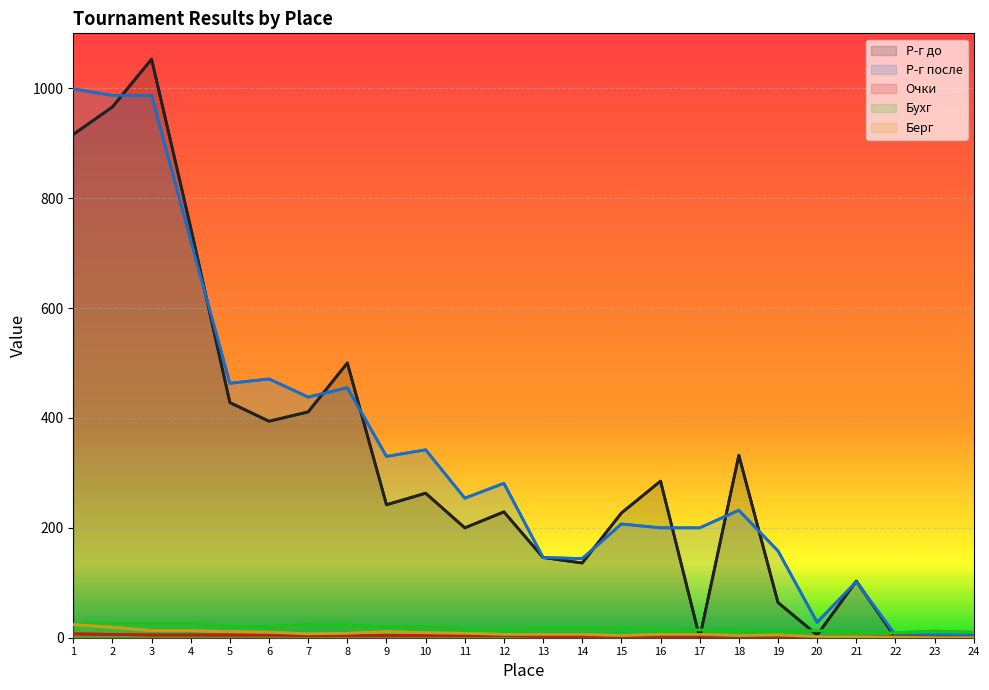

How many values in the Очки series are below 4?

12